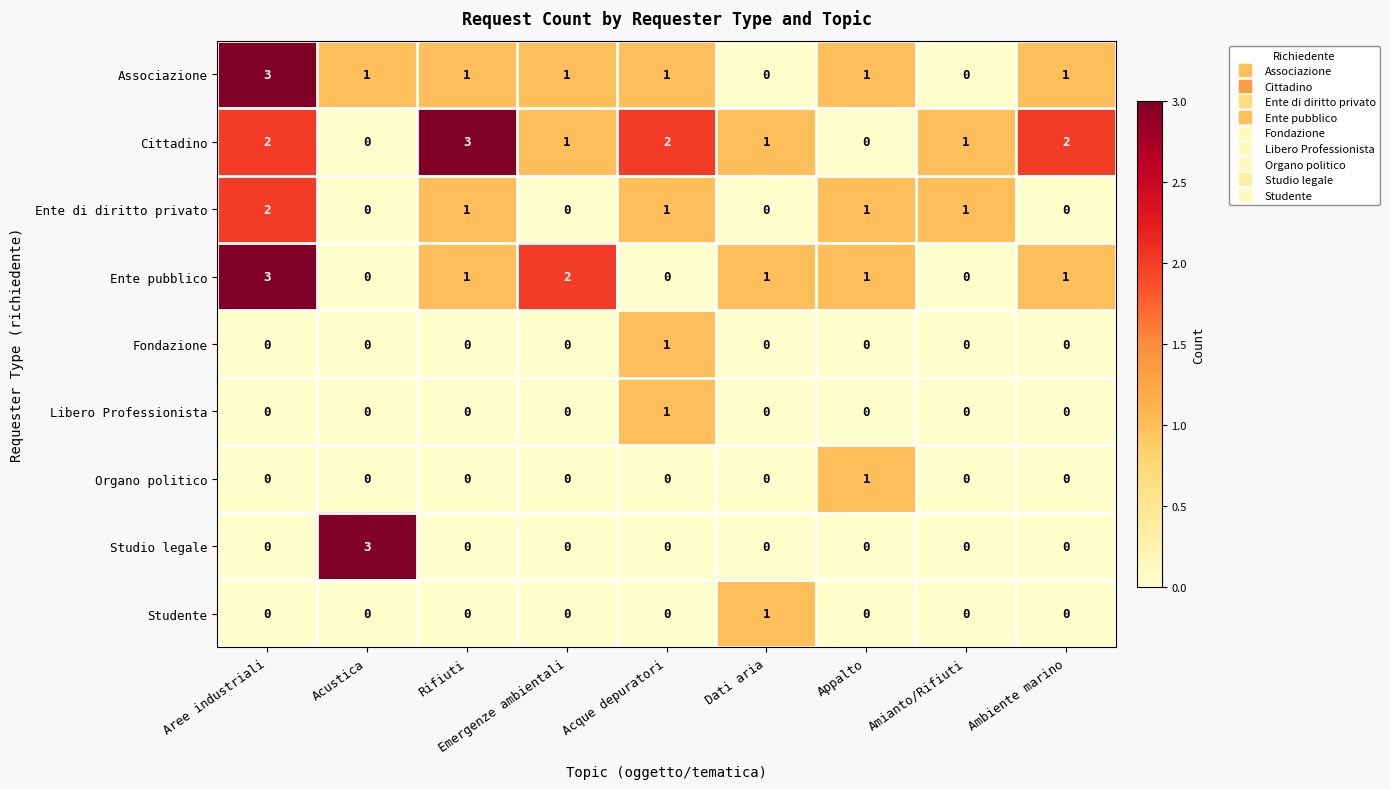

The value of Ente di diritto privato at Appalto is 1. True or false?

True